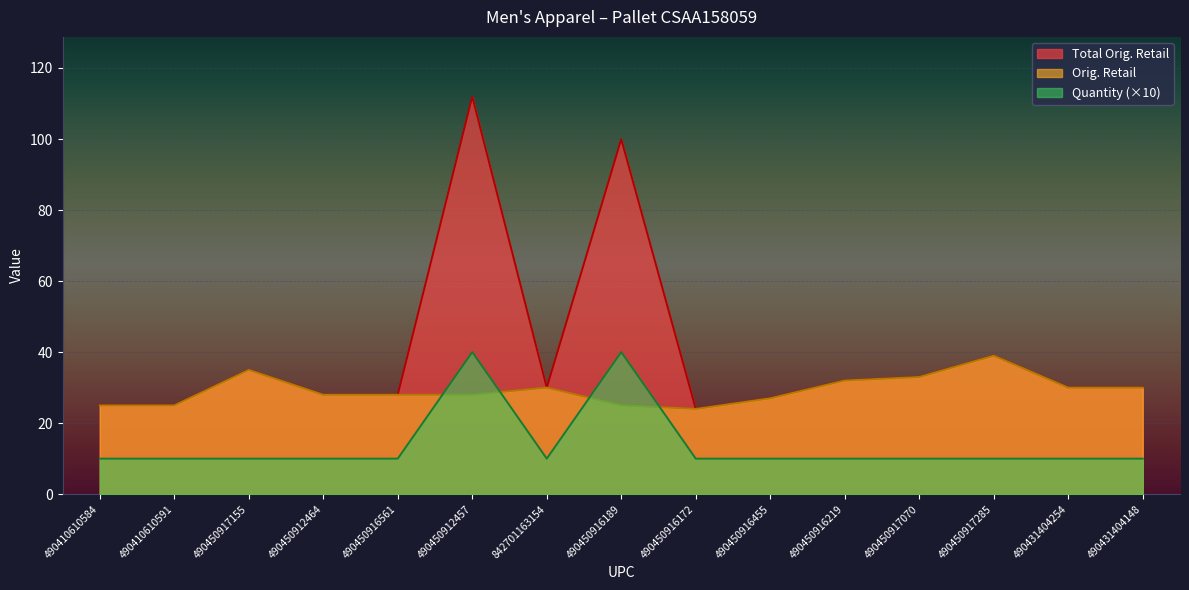

At which label is Total Orig. Retail closest to 67?

490450917285